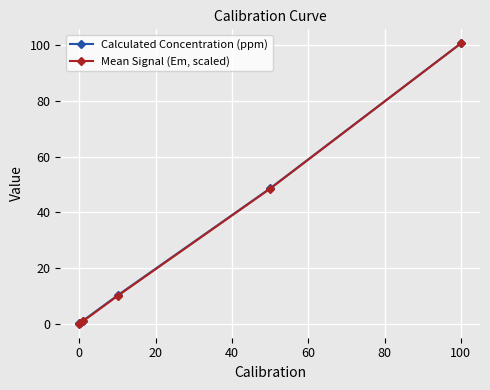

What is the difference between the maximum and minimum values in the Mean Signal (Em, scaled) series?

100.7